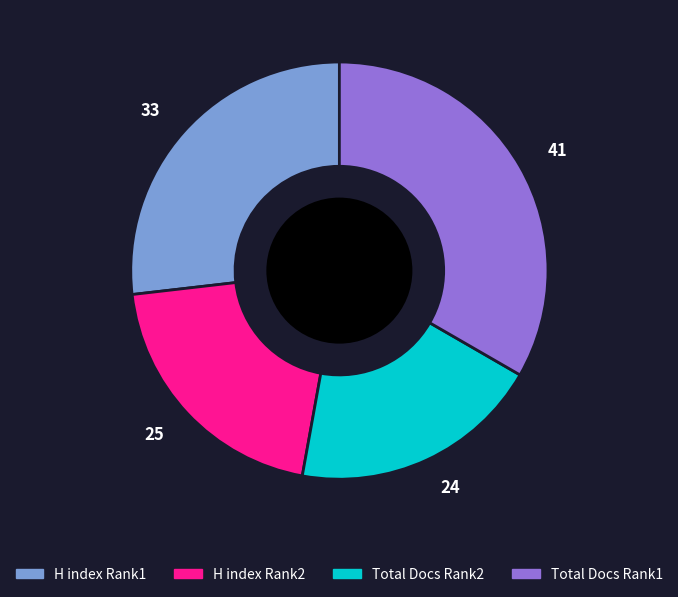

Is there any slice that represents more than half of the pie?

No